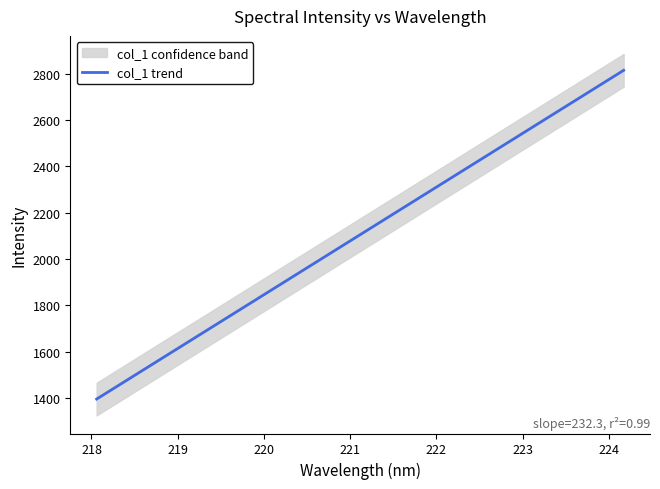

How many lines are shown in the chart?

1